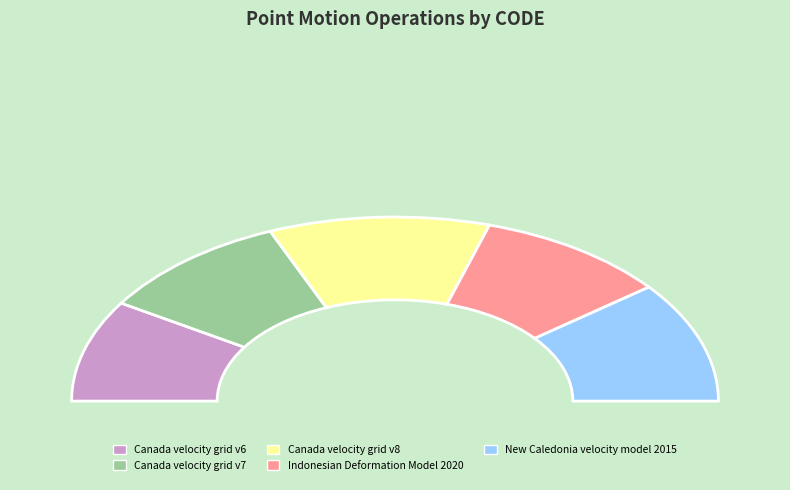

What is the change in value from Canada velocity grid v6 to New Caledonia velocity model 2015?

+1647